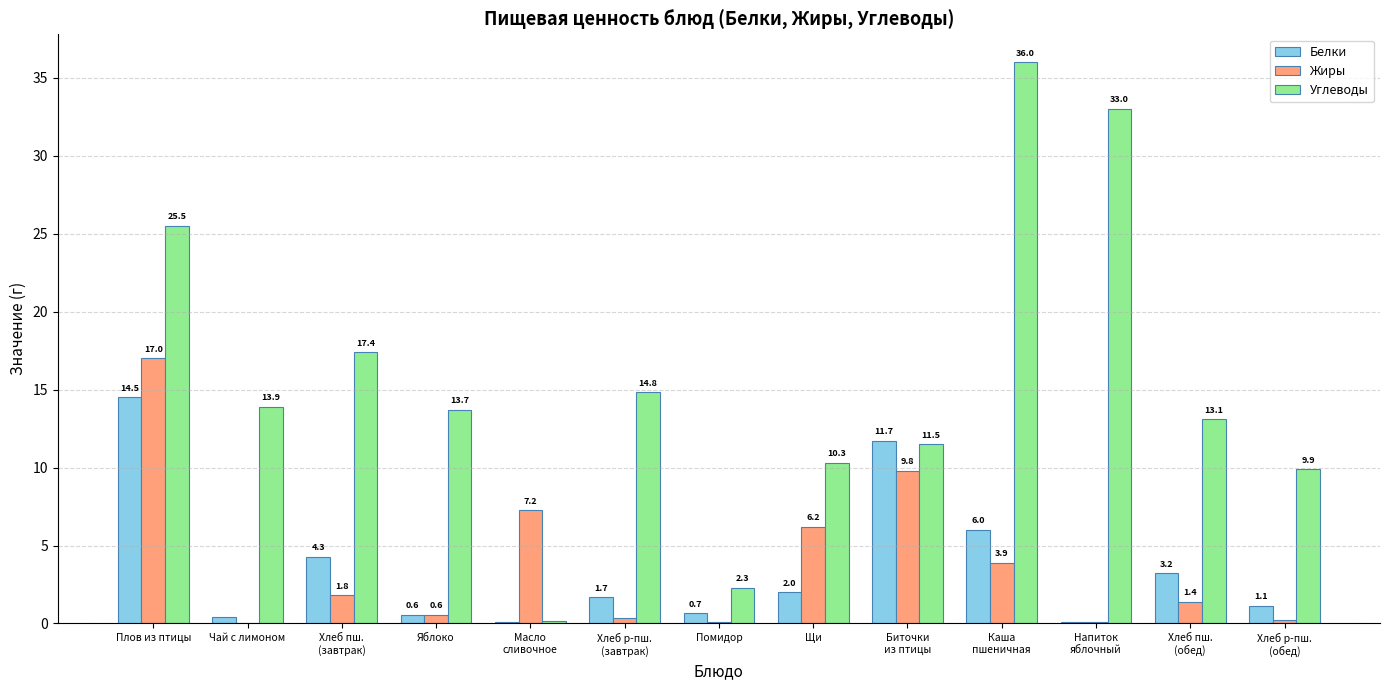

Which series has the largest total across all categories?

Углеводы